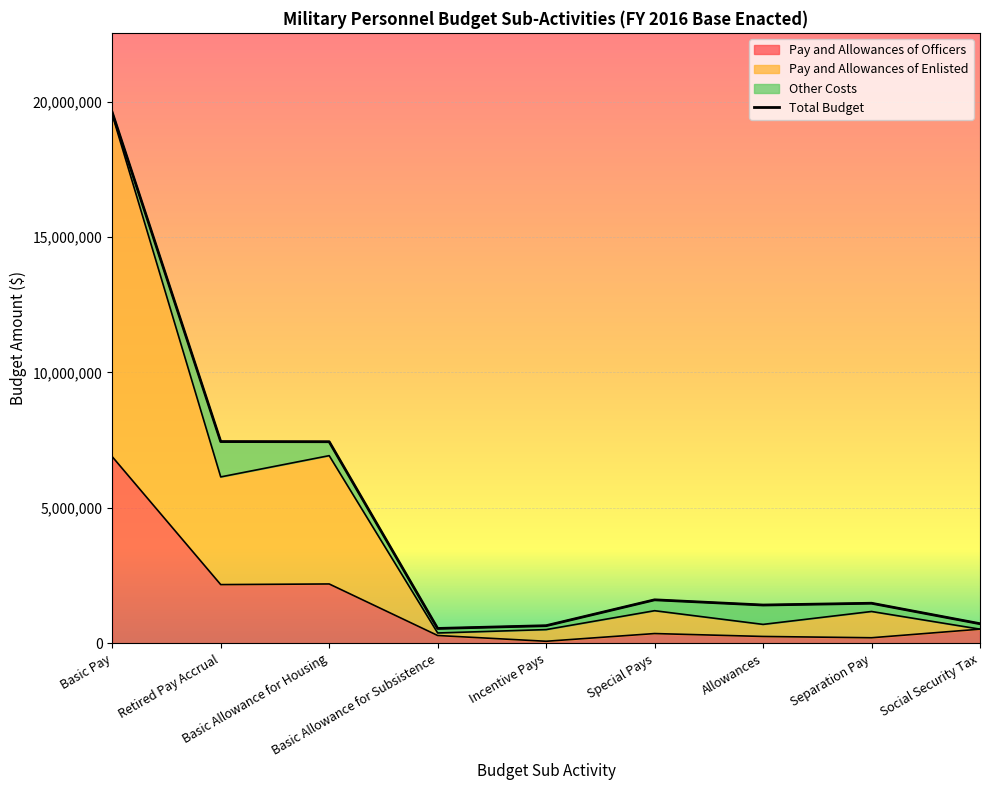

List the labels in order of value, smallest first.

Basic Allowance for Subsistence, Incentive Pays, Social Security Tax, Allowances, Separation Pay, Special Pays, Basic Allowance for Housing, Retired Pay Accrual, Basic Pay